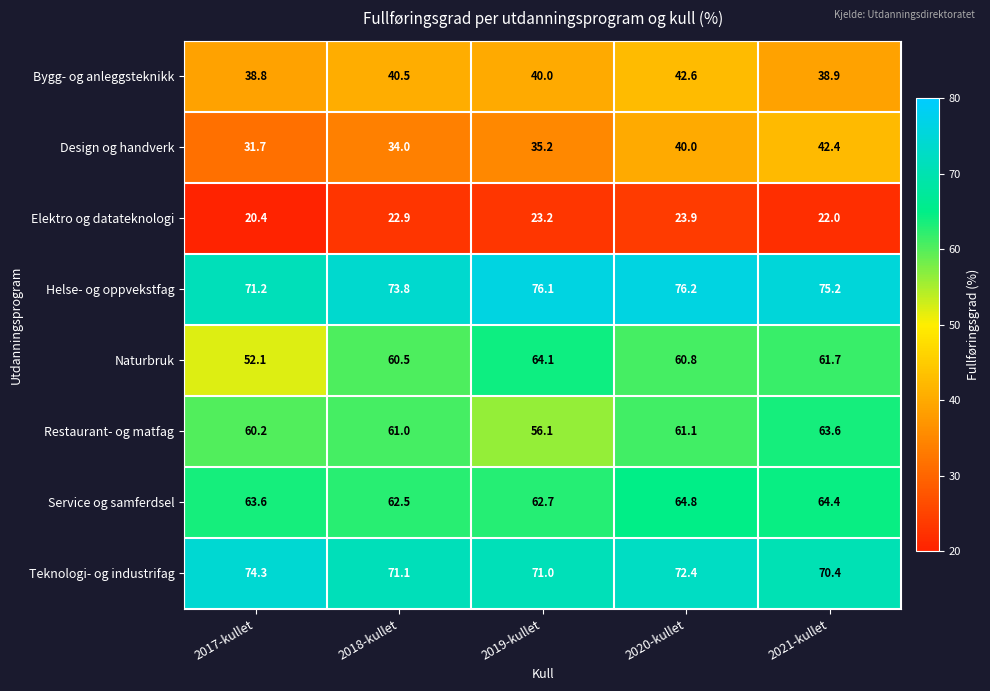

What is the difference between the maximum and minimum values in the Elektro og datateknologi series?

3.5